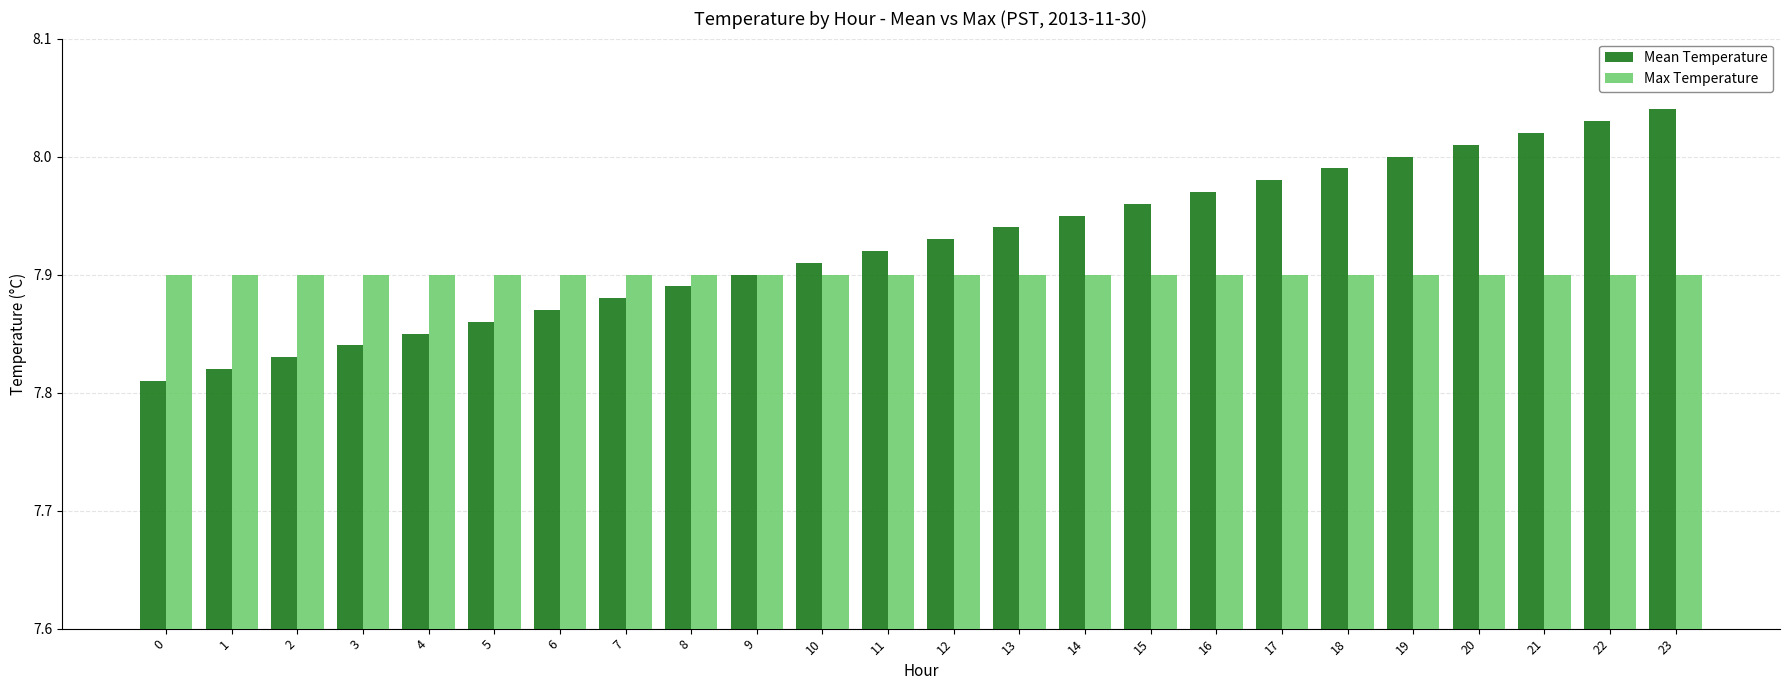

Rank the categories by Mean Temperature value from lowest to highest.

0, 1, 2, 3, 4, 5, 6, 7, 8, 9, 10, 11, 12, 13, 14, 15, 16, 17, 18, 19, 20, 21, 22, 23